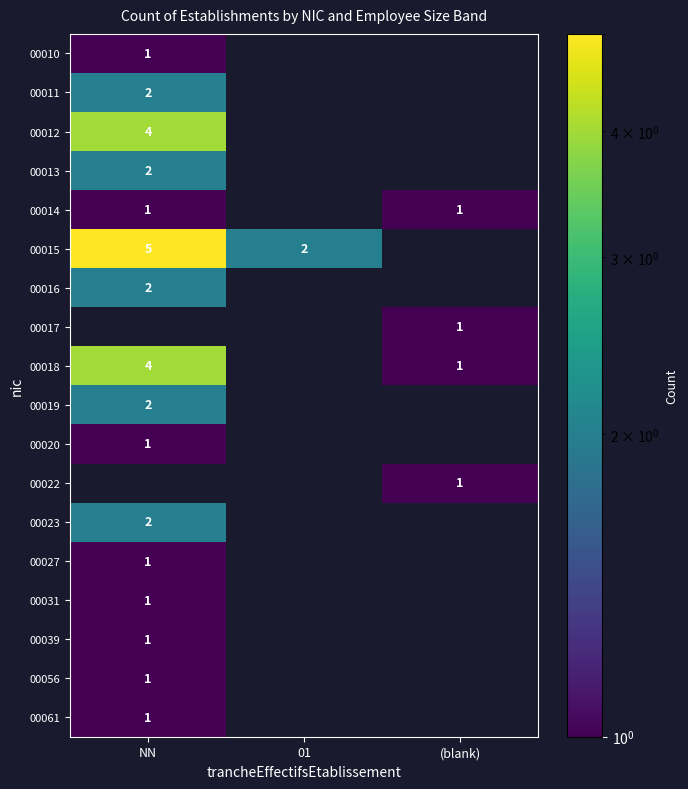

Which series changed the most between NN and 01?

00015